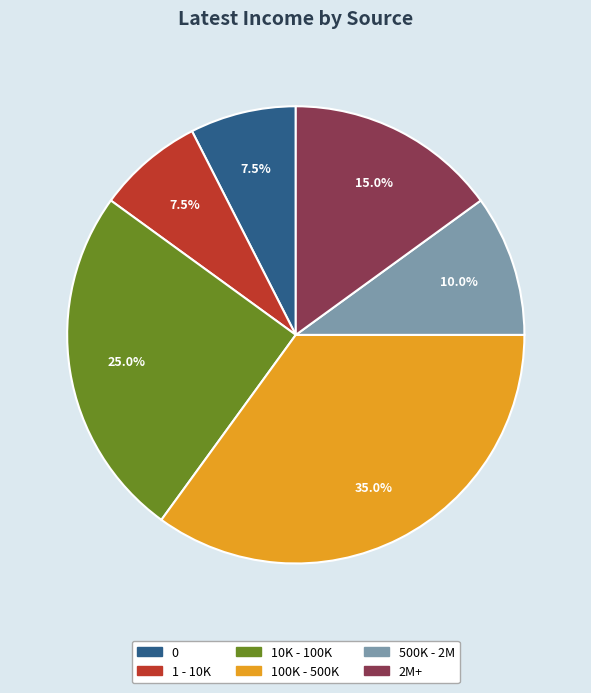

Which slice is the largest?

100K - 500K